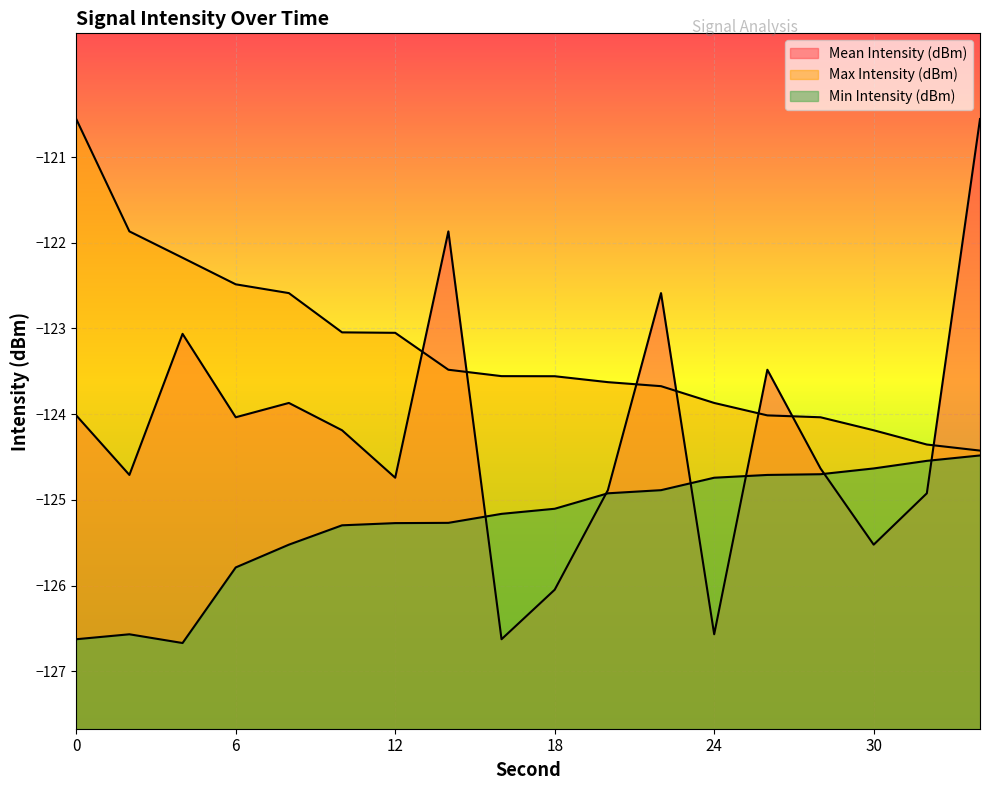

Count the number of data series in this chart.

3